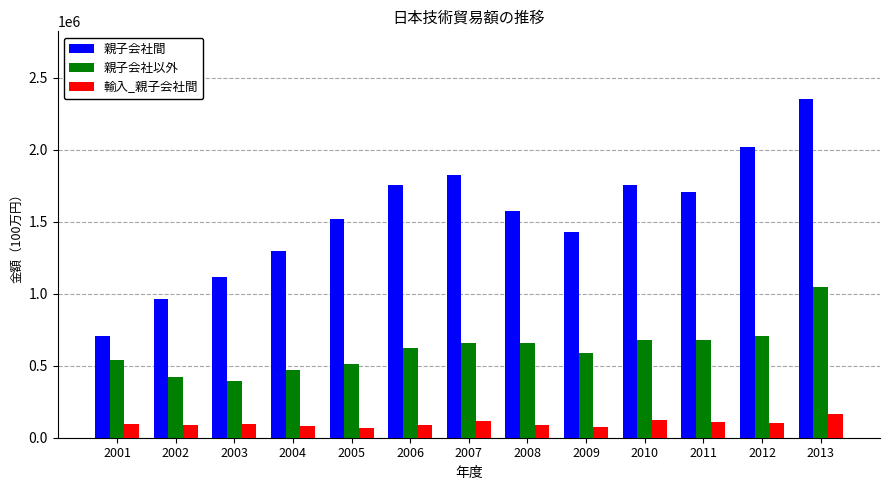

At which category does the chart reach its peak across all series?

2013